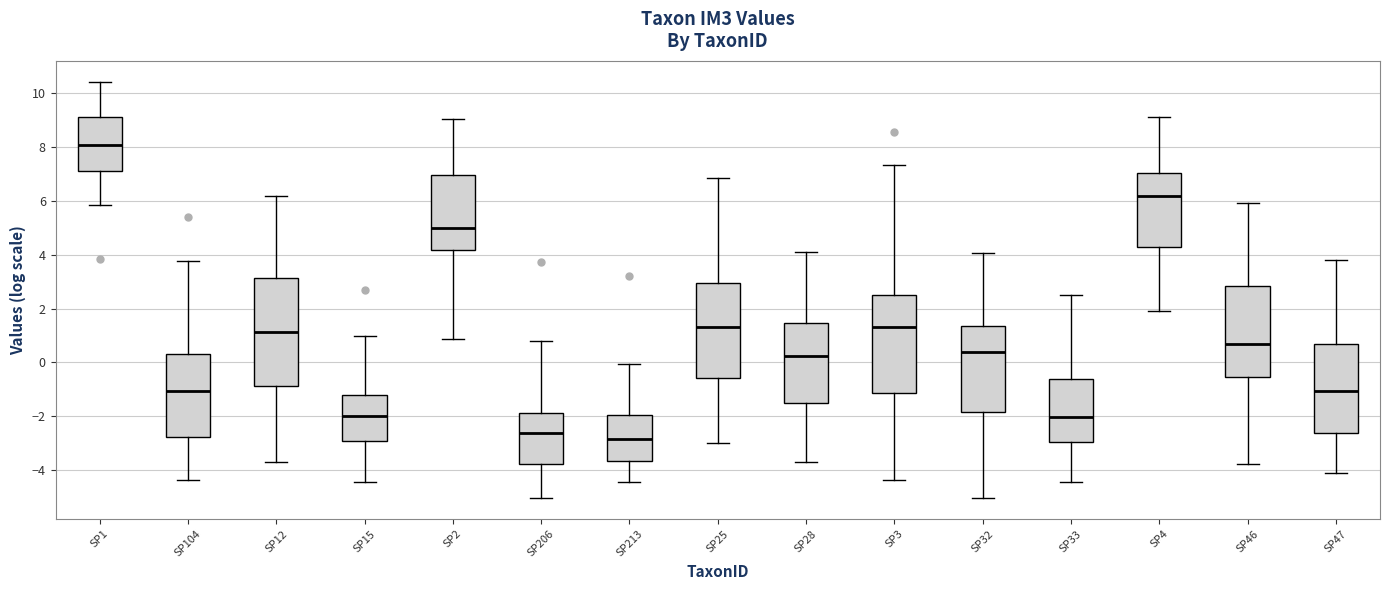

Reading left to right, read every box against the y-axis: the position of its median line, the range the box covers, and the ends of its whiskers. The values are not printed on the chart, so give them approximately, as read against the axis.

SP1: median 8.0, box 7.2 to 9.2, whiskers 5.8 to 10.4
SP104: median -1.0, box -2.8 to 0.2, whiskers -4.4 to 3.8
SP12: median 1.2, box -0.8 to 3.2, whiskers -3.6 to 6.2
SP15: median -2.0, box -3.0 to -1.2, whiskers -4.4 to 1.0
SP2: median 5.0, box 4.2 to 7.0, whiskers 0.8 to 9.0
SP206: median -2.6, box -3.8 to -1.8, whiskers -5.0 to 0.8
SP213: median -2.8, box -3.6 to -2.0, whiskers -4.4 to 0.0
SP25: median 1.4, box -0.6 to 3.0, whiskers -3.0 to 6.8
SP28: median 0.2, box -1.4 to 1.4, whiskers -3.6 to 4.0
SP3: median 1.2, box -1.2 to 2.6, whiskers -4.4 to 7.4
SP32: median 0.4, box -1.8 to 1.4, whiskers -5.0 to 4.0
SP33: median -2.0, box -3.0 to -0.6, whiskers -4.4 to 2.6
SP4: median 6.2, box 4.2 to 7.0, whiskers 1.8 to 9.2
SP46: median 0.6, box -0.6 to 2.8, whiskers -3.8 to 5.8
SP47: median -1.0, box -2.6 to 0.6, whiskers -4.0 to 3.8